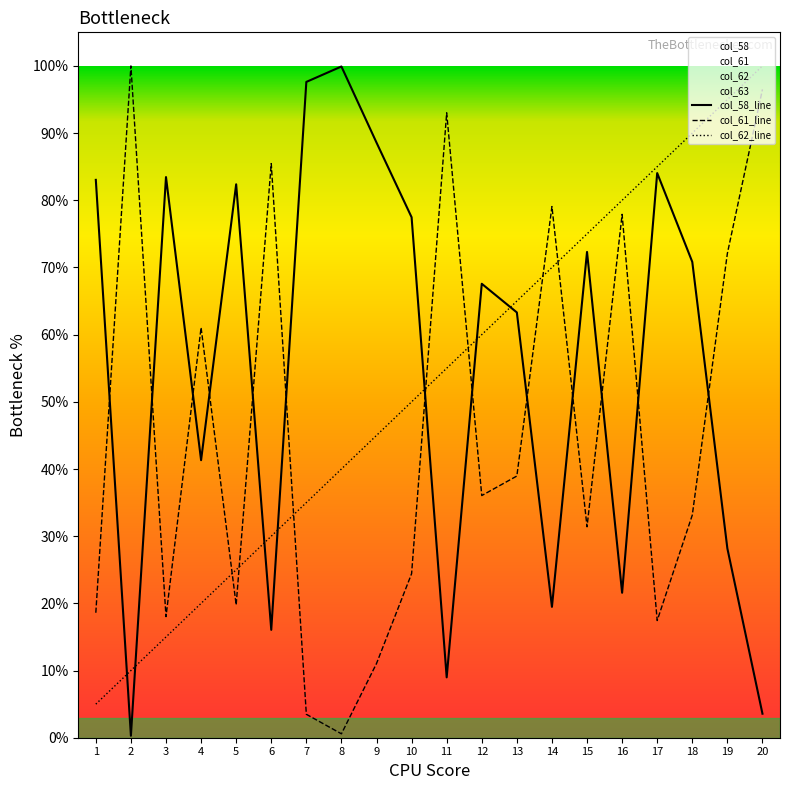

Which series ends up on top after the final intersection of col_61 and col_58?

col_61